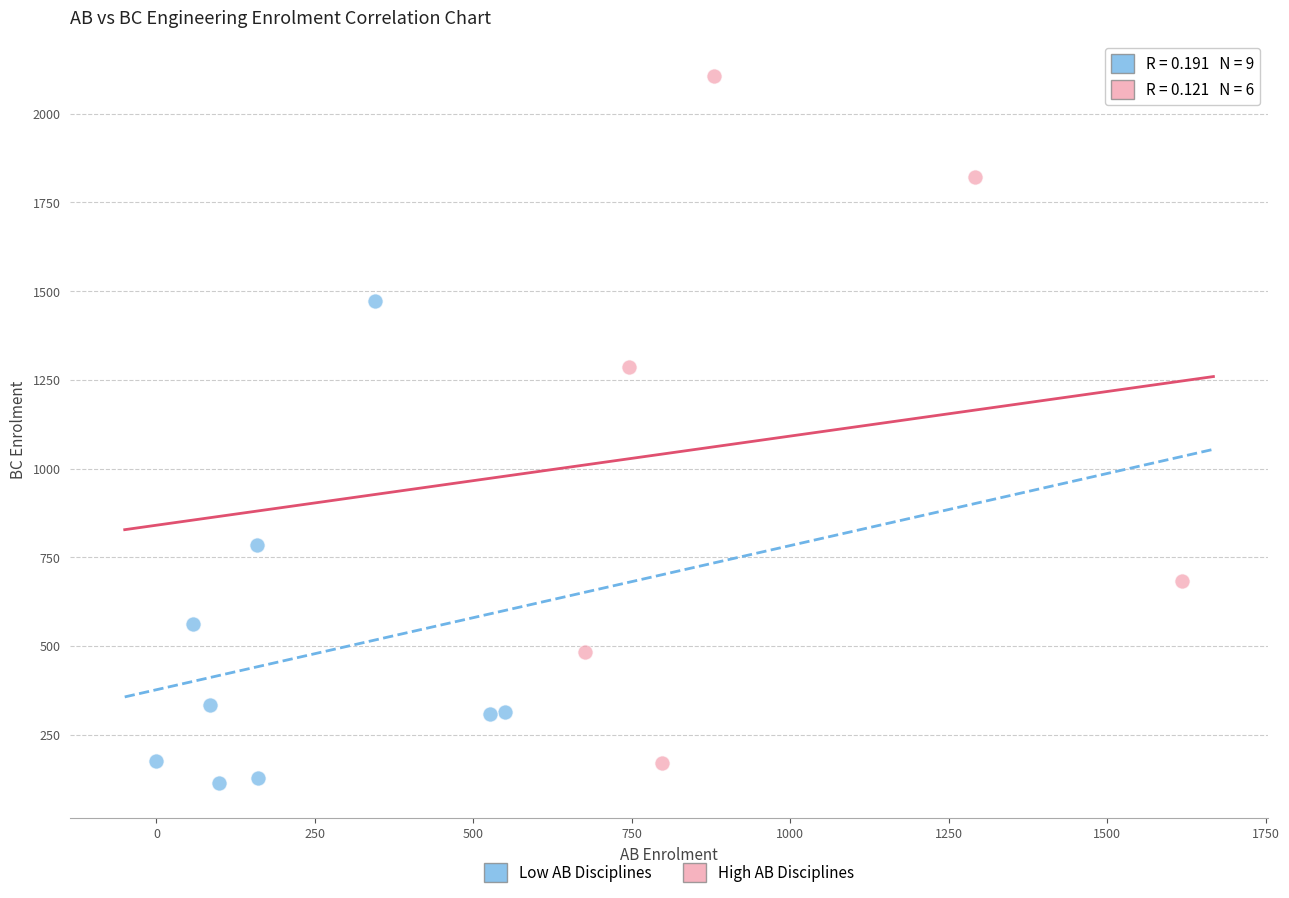

Which series has the largest Y range (max minus min)?

High AB Disciplines